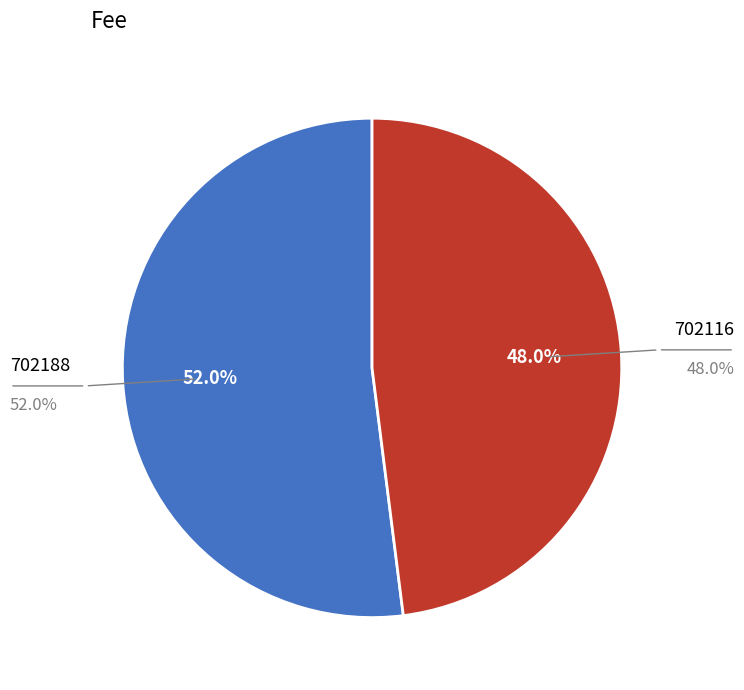

Is there a majority slice in this chart?

Yes